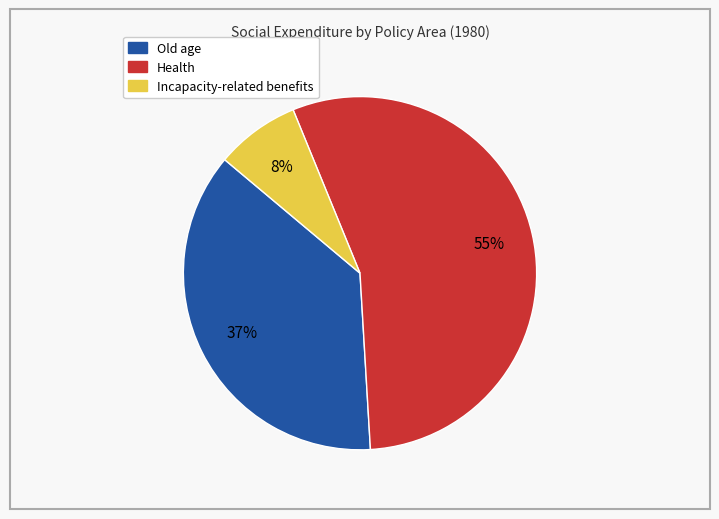

Is there a majority slice in this chart?

Yes